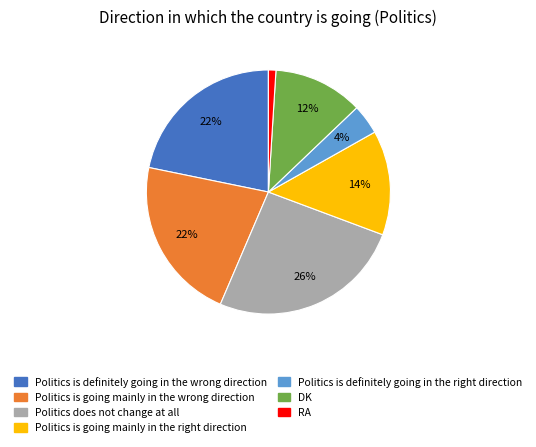

Is it true that RA is 14% of the pie?

False